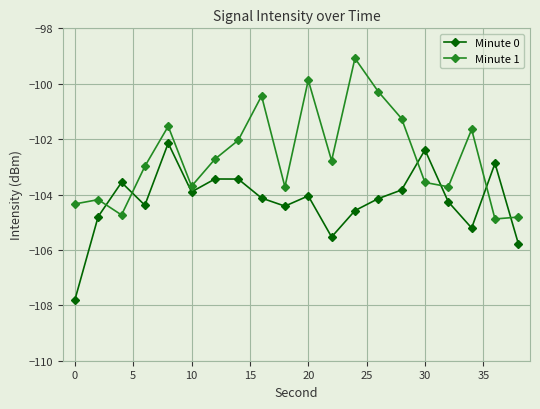

True or false: Minute 1 and Minute 0 cross at least once.

True